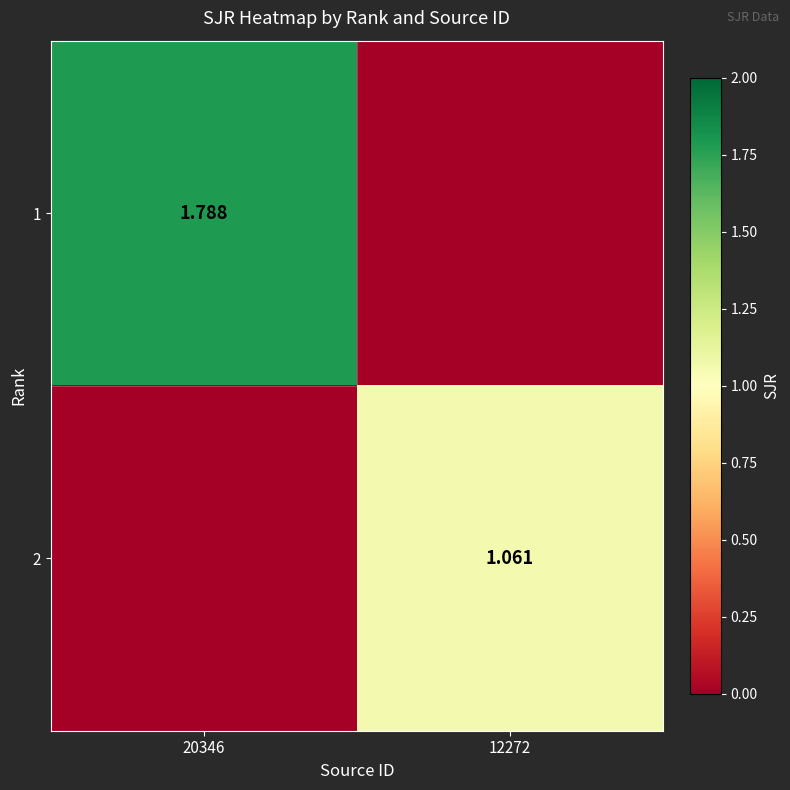

Is the value of 2 at 12272 greater than the value of 1 at 20346?

No